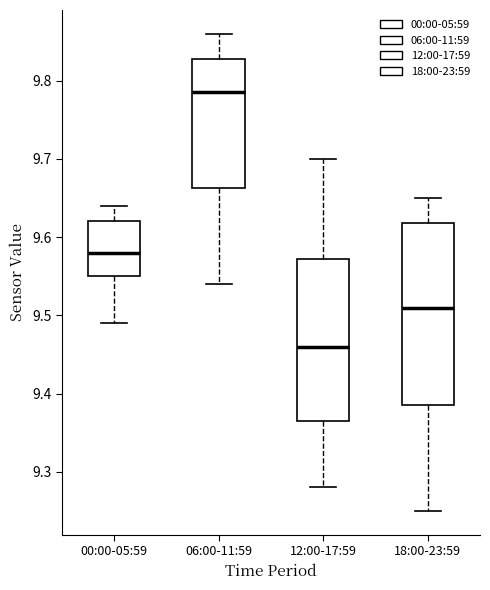

Where does the lower whisker of the box for 18:00-23:59 end on the y-axis? The values are not printed on the chart, so give them approximately, as read against the axis.

9.25